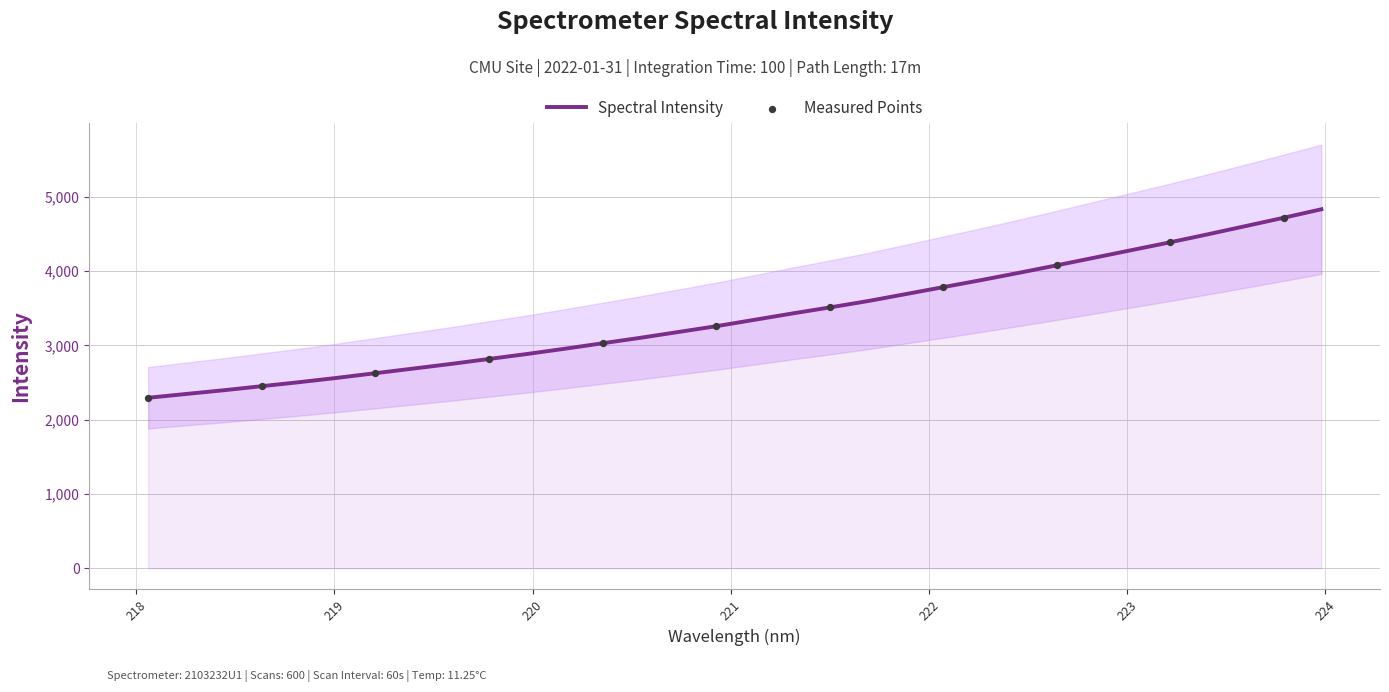

Which has a higher value, 222.263 or 219.7801?

222.263